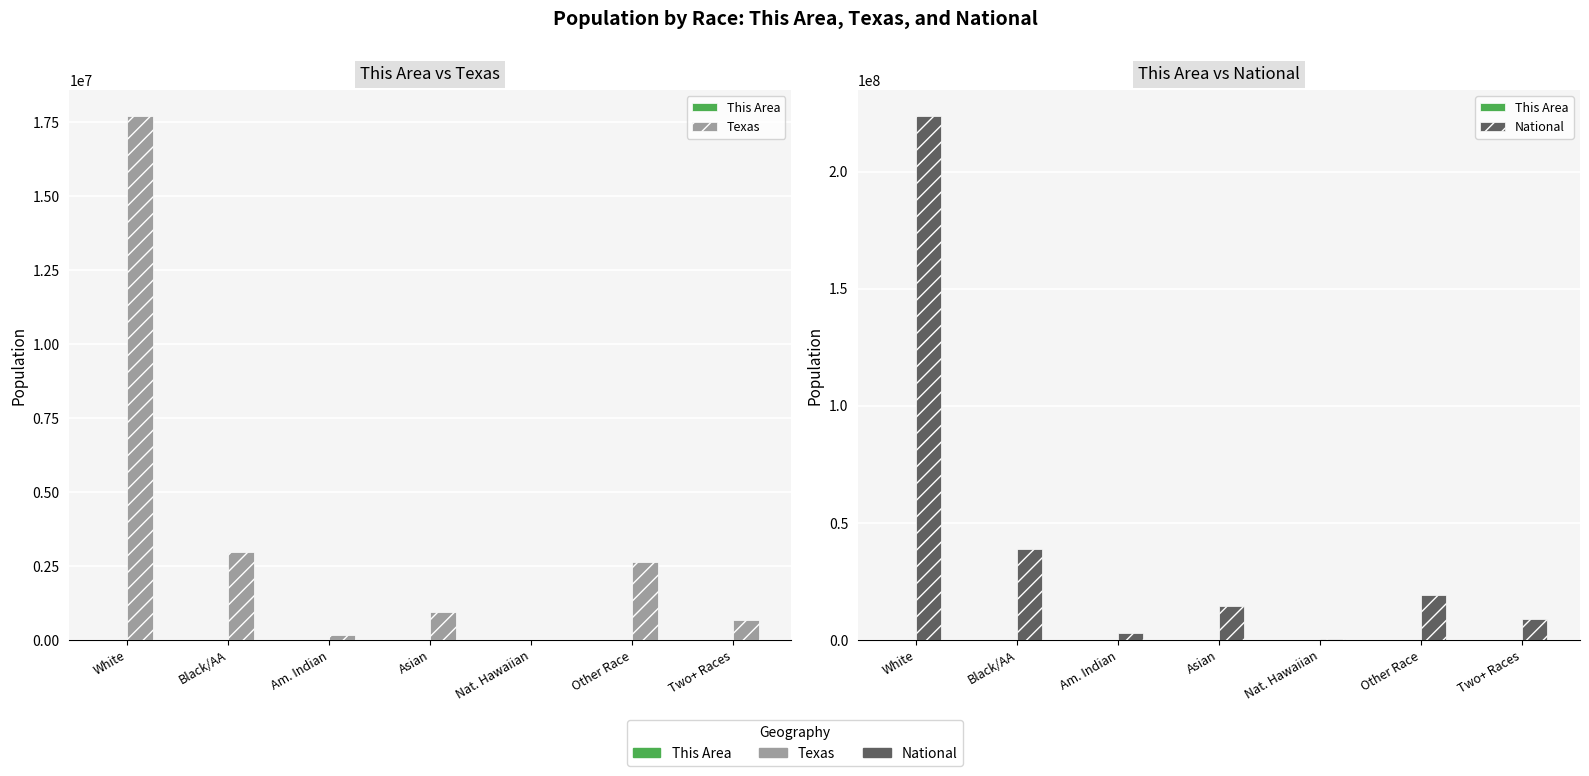

How many values in the Texas series are below 964596?

3